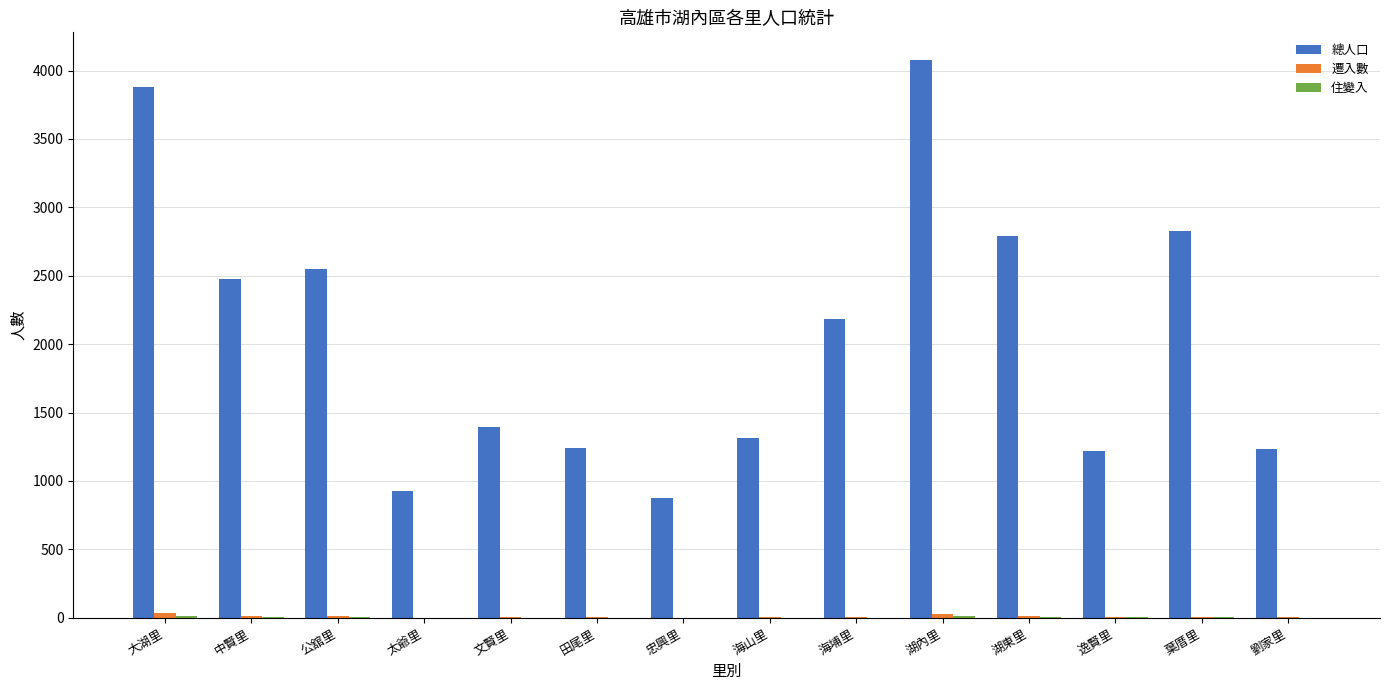

The 總人口 series shows 662 at 田尾里. True or false?

False